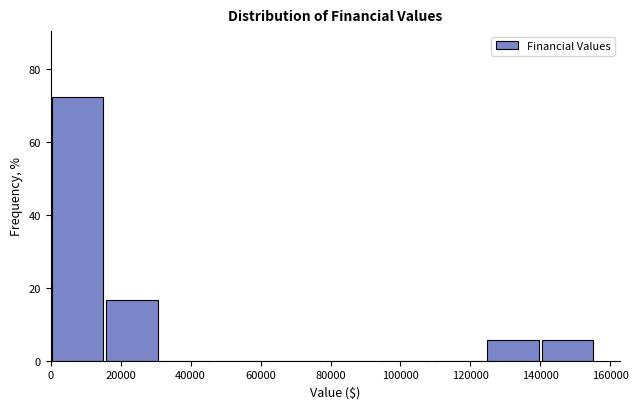

What is the height of the bar covering 0 to 16000 on the x-axis? Neither the bar edges nor the heights are printed on the chart, so give them approximately, as read against the axes.

72